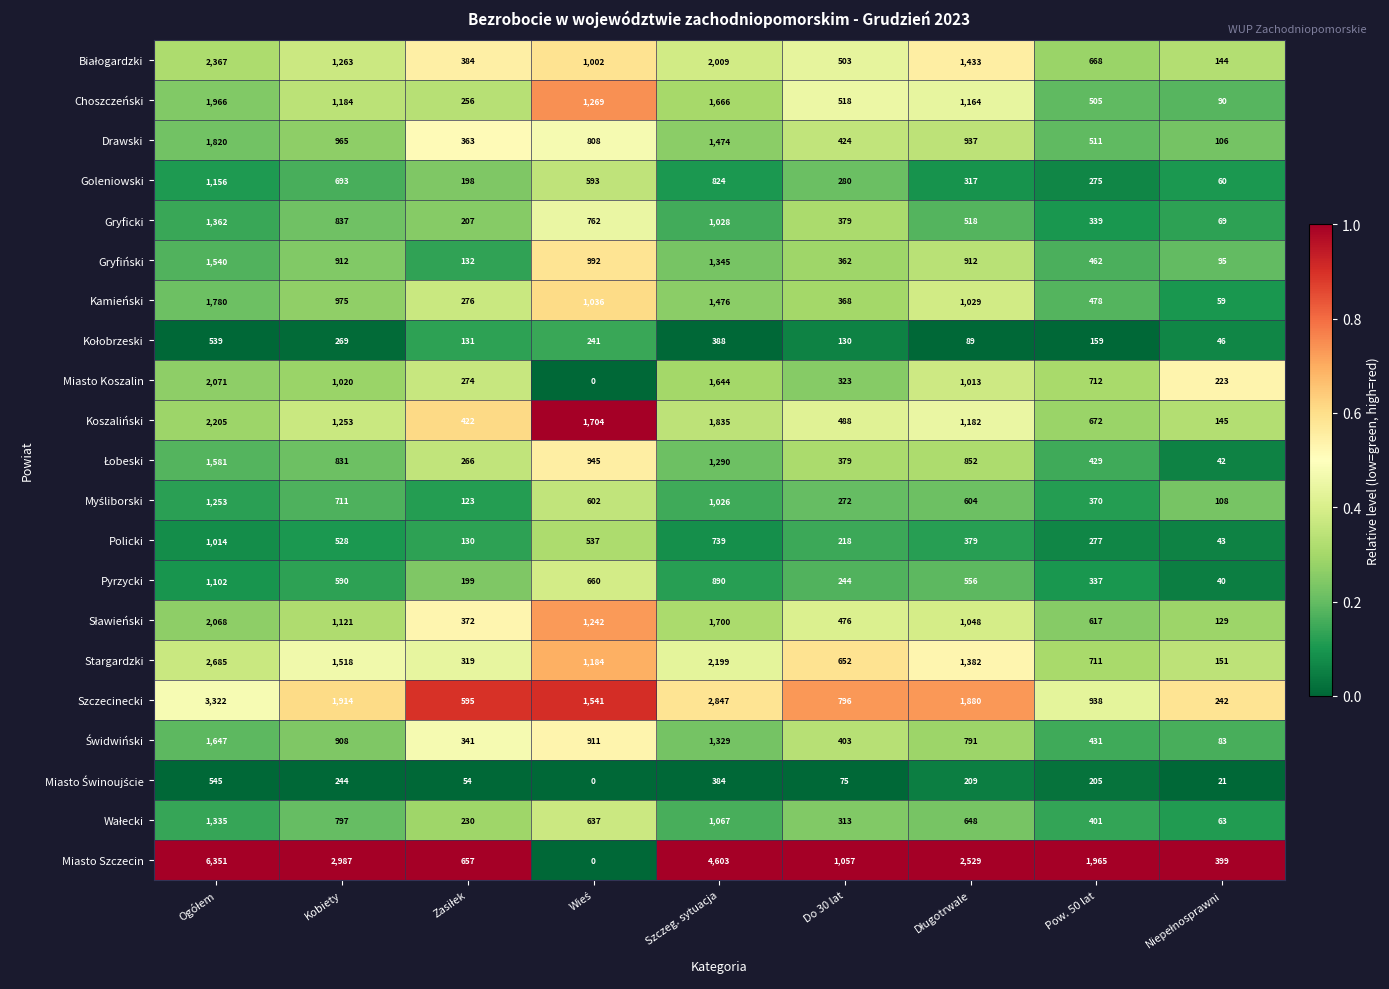

What is the average value of the Koszaliński series?

1101